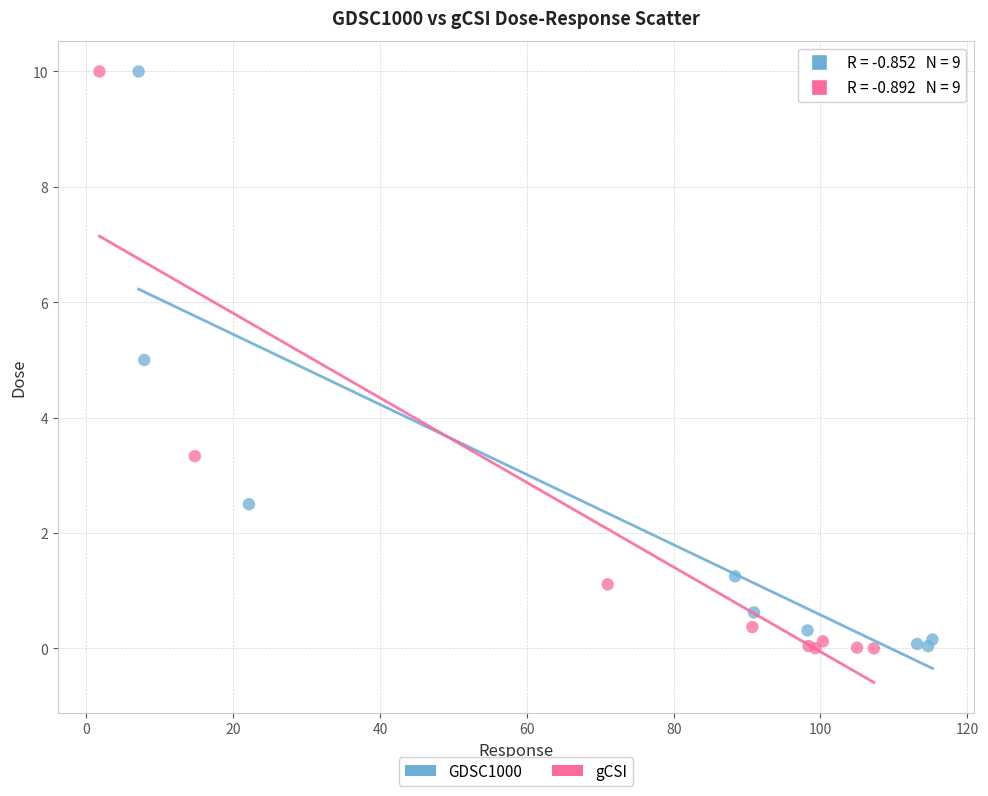

Which series has the widest spread of Y values?

gCSI